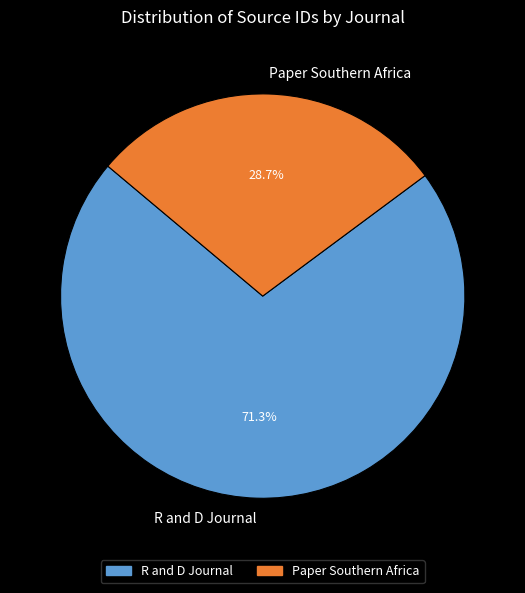

Count the number of slices in the pie.

2